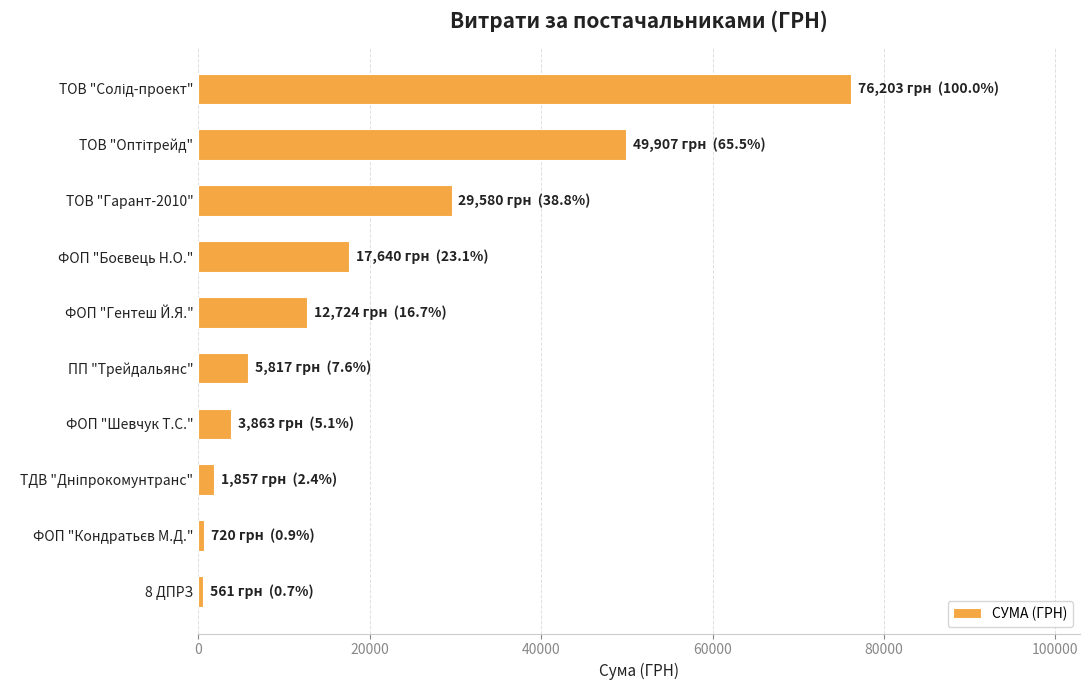

What is the sum of all values?

198872.4